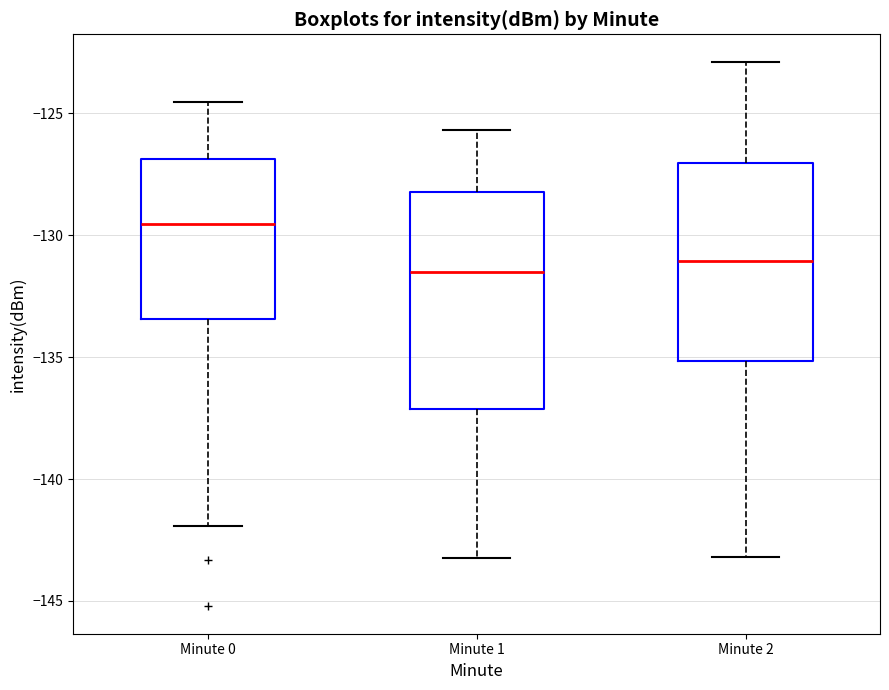

Which box is the tallest, from its lower edge to its upper edge?

Minute 1